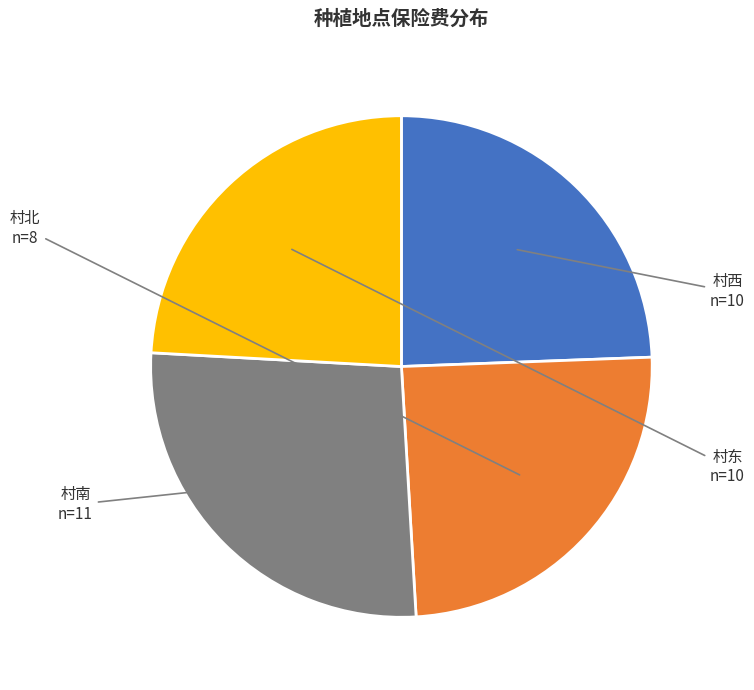

How many segments does this pie chart have?

4